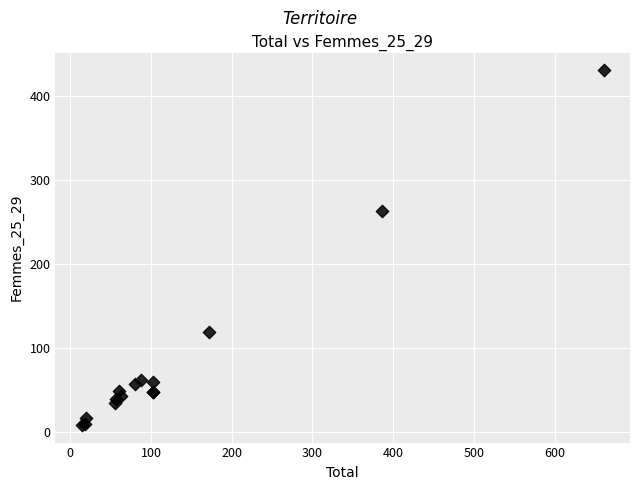

What Y value in the scatter plot is closest to 219?

263